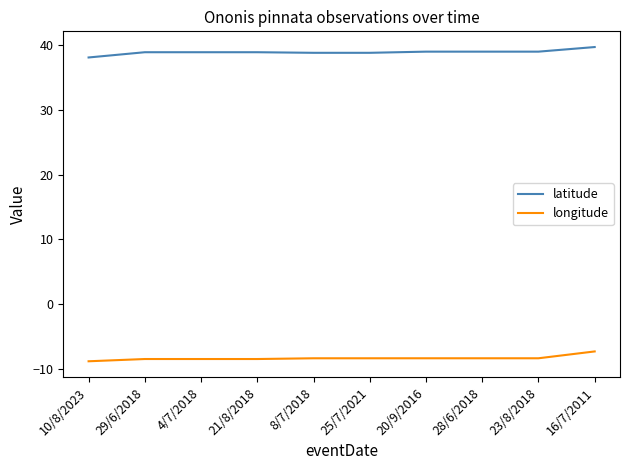

What value does the longitude series have at 21/8/2018?

-8.5